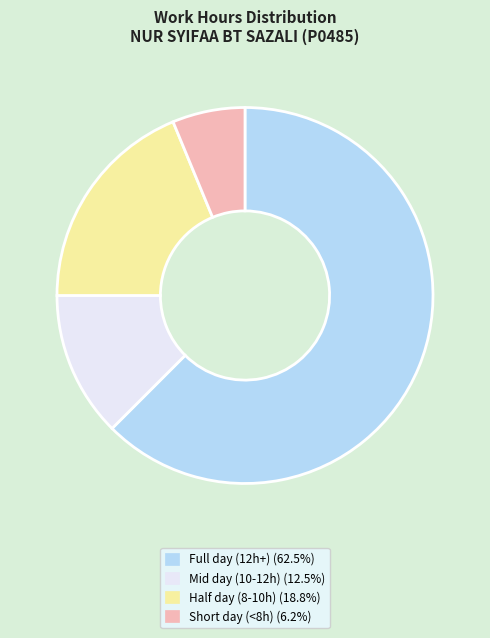

Is there any slice that represents more than half of the pie?

Yes